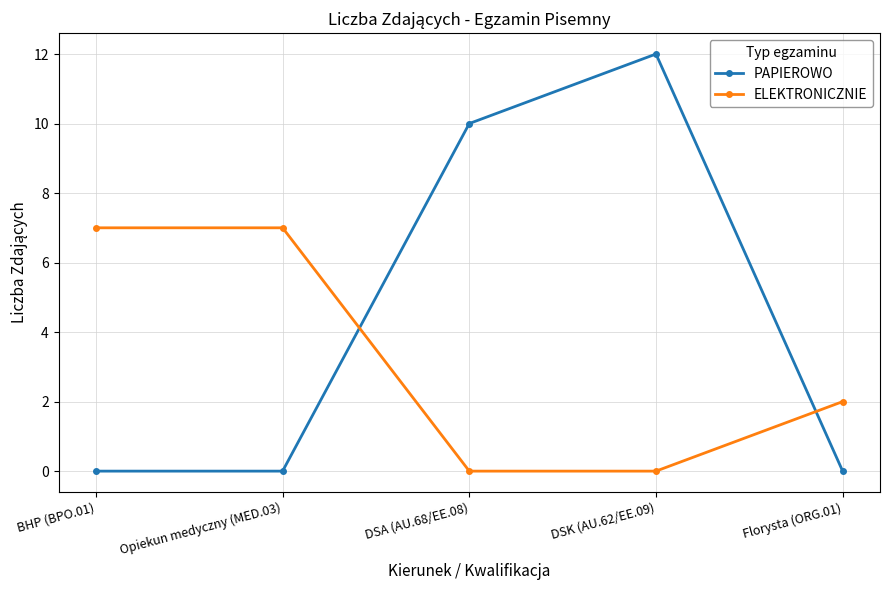

At which category is the sum across all series the highest?

DSK (AU.62/EE.09)